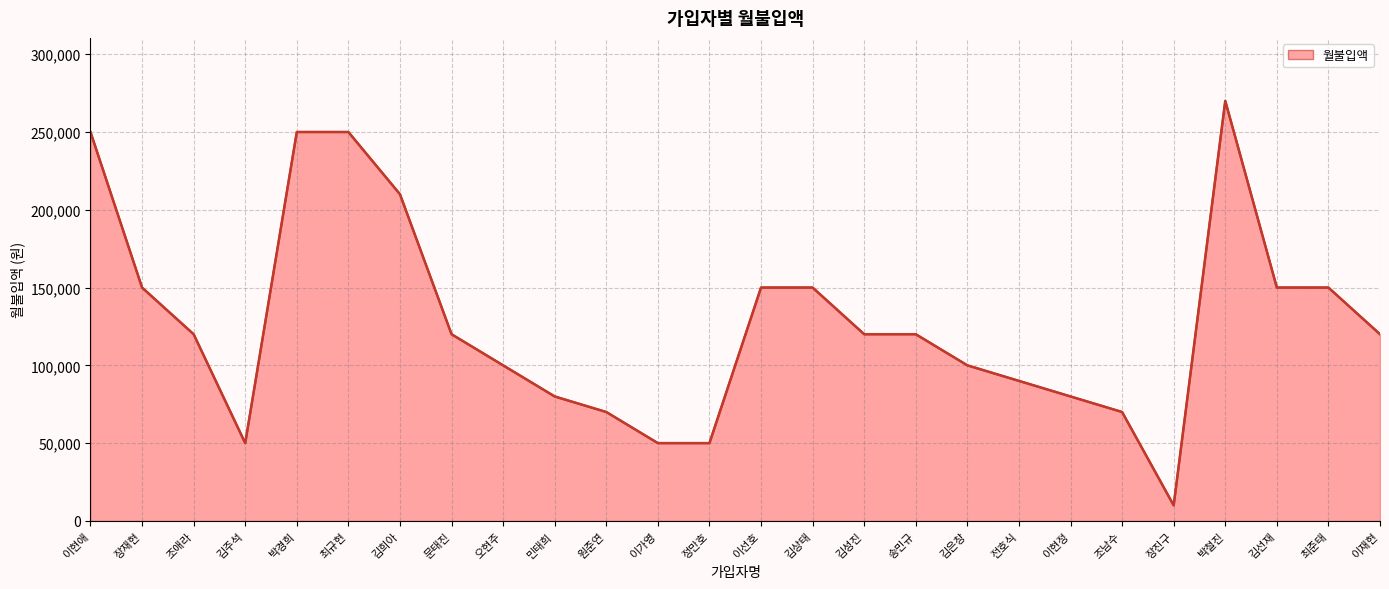

Between 원준연 and 최준태, which is larger?

최준태